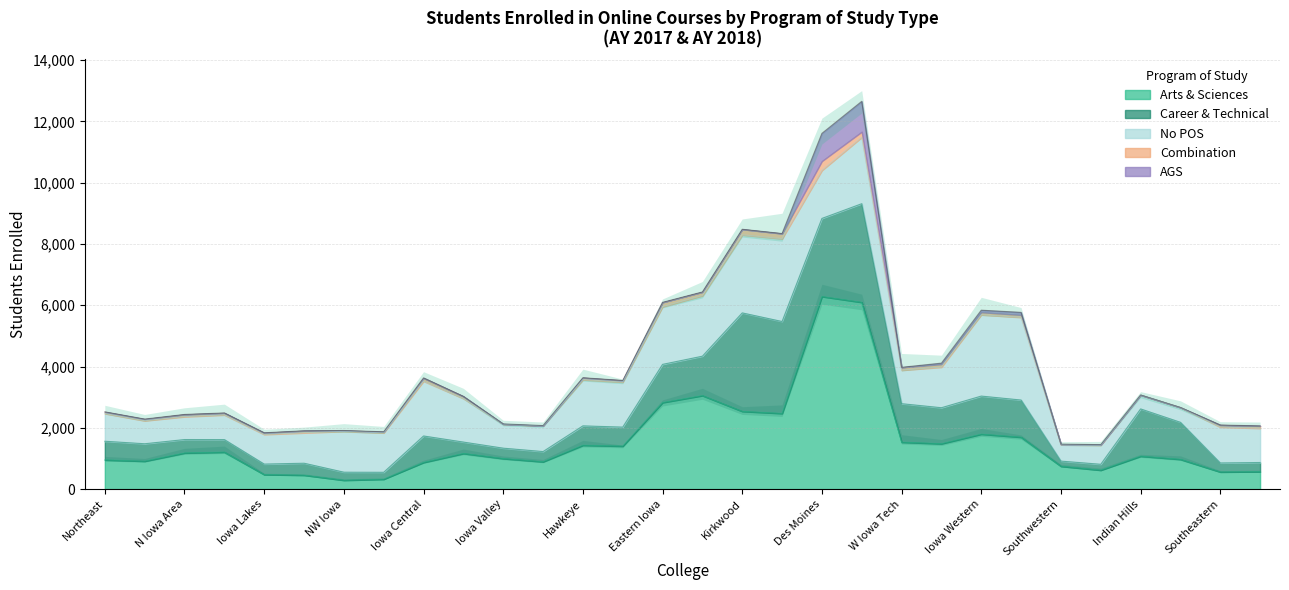

Read the Arts & Sciences value at Iowa Central.

873